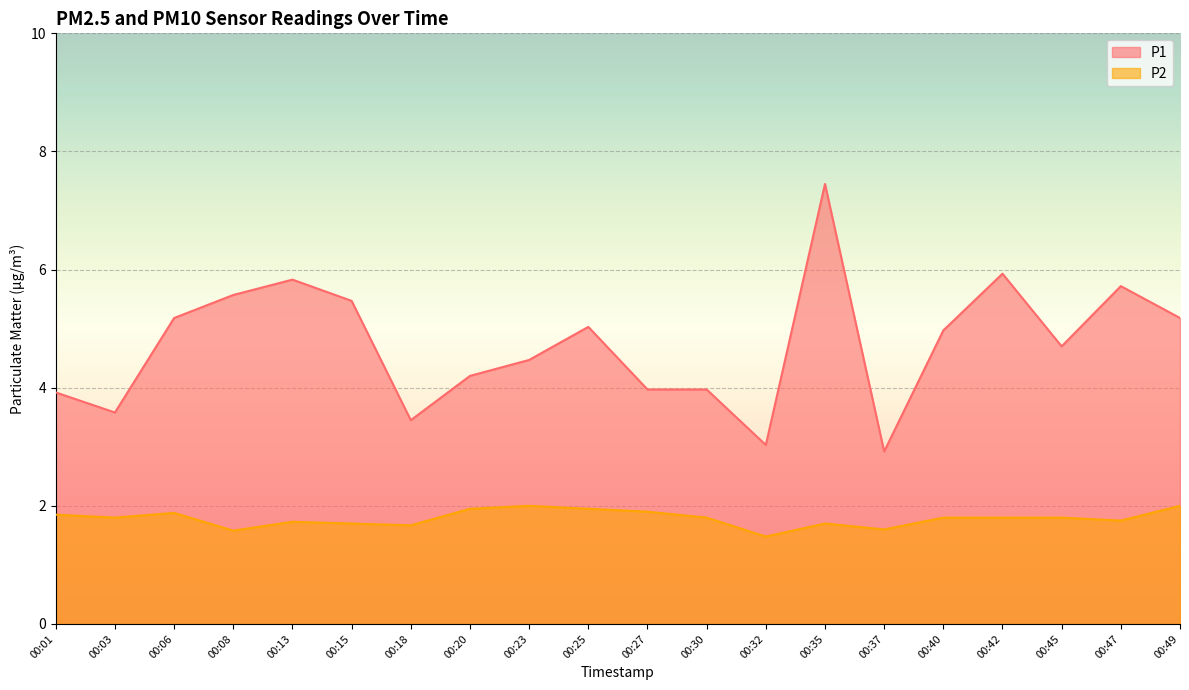

In P1, how many points are lower than both neighbors (excluding endpoints)?

5